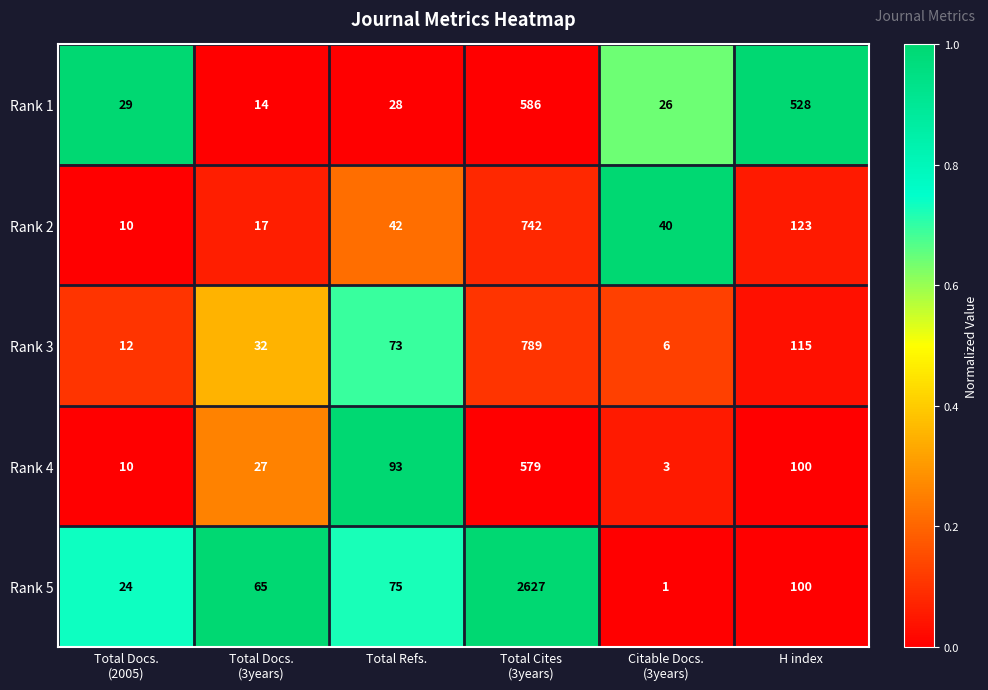

List the series in order of their peak value, lowest first.

Rank 4, Rank 1, Rank 2, Rank 3, Rank 5